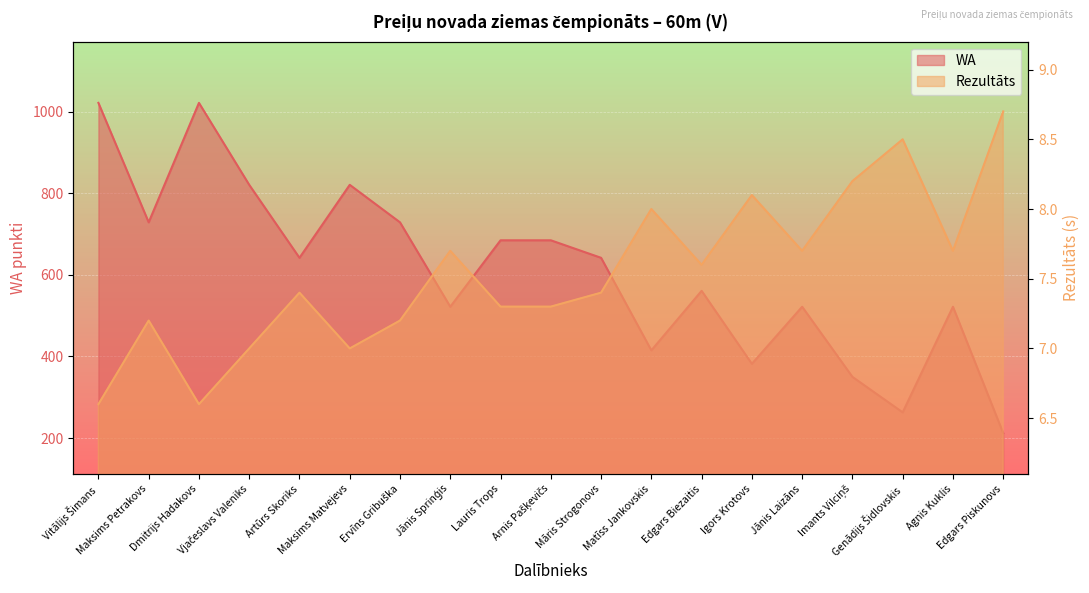

What are all the series names shown in the legend?

Rezultāts, WA